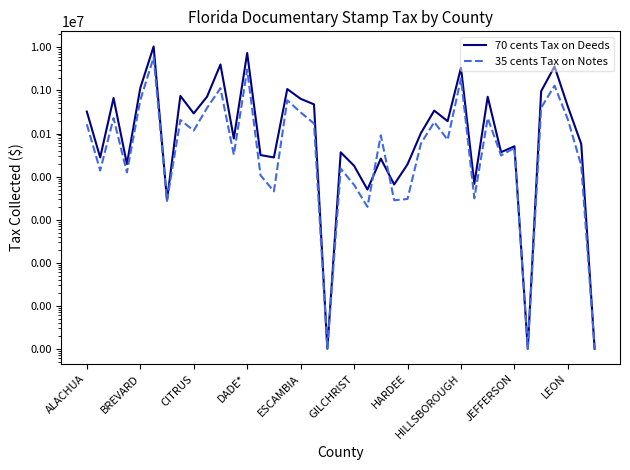

Which series has the widest spread of values?

70 cents Tax on Deeds